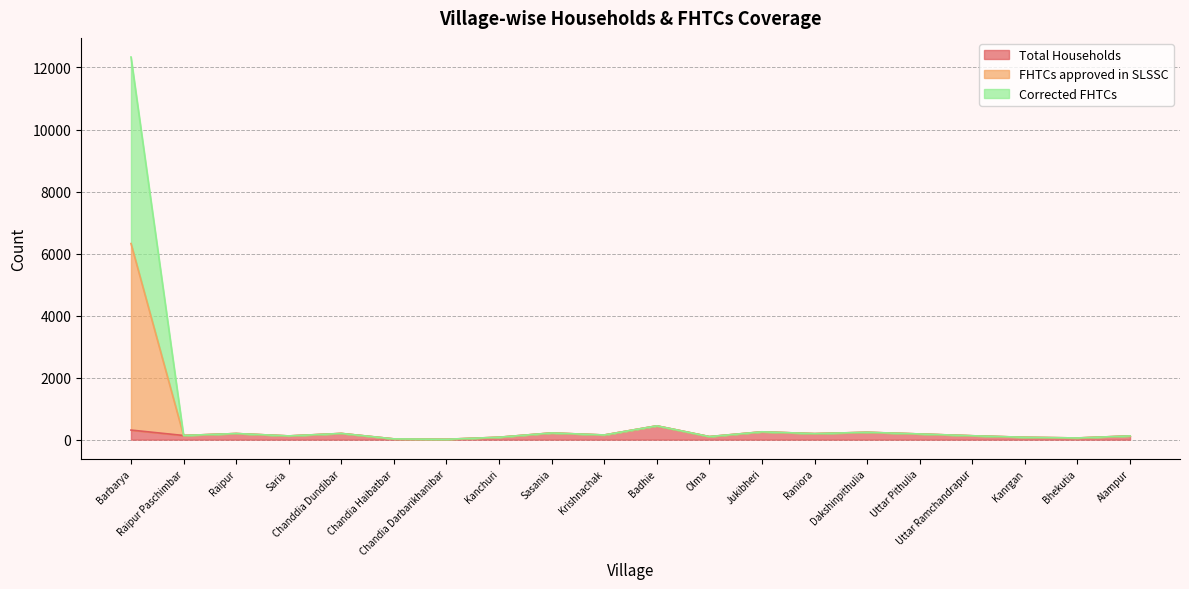

The Total Households series shows 120 at Alampur. True or false?

True